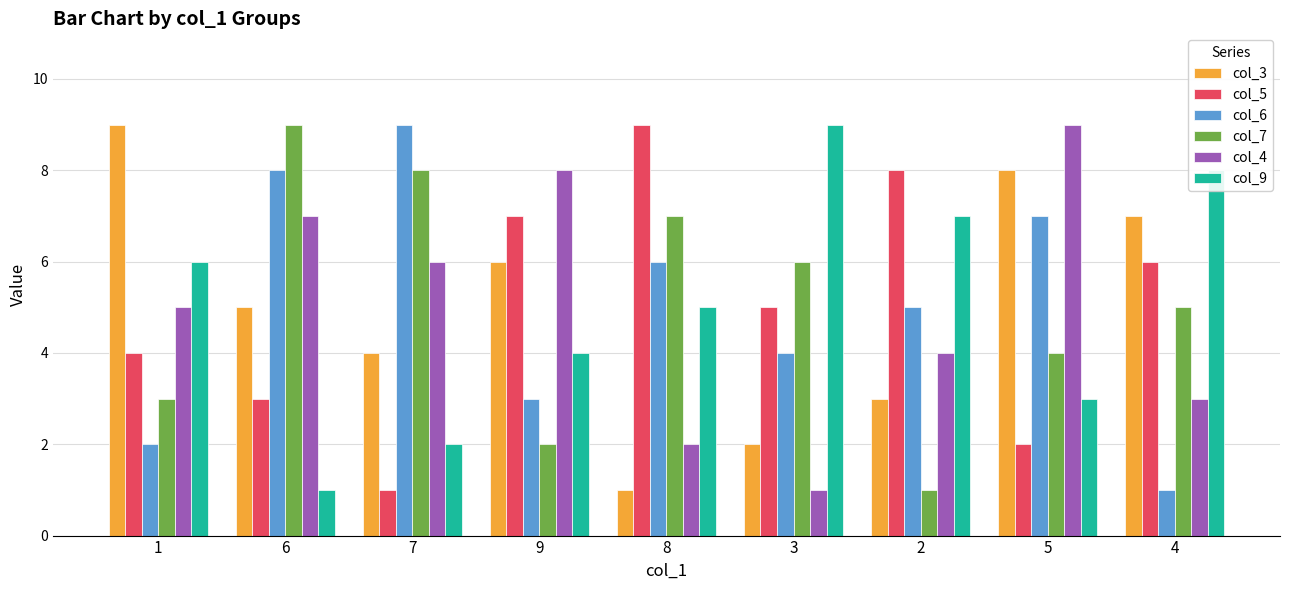

How many values in the col_4 series are below 5?

4